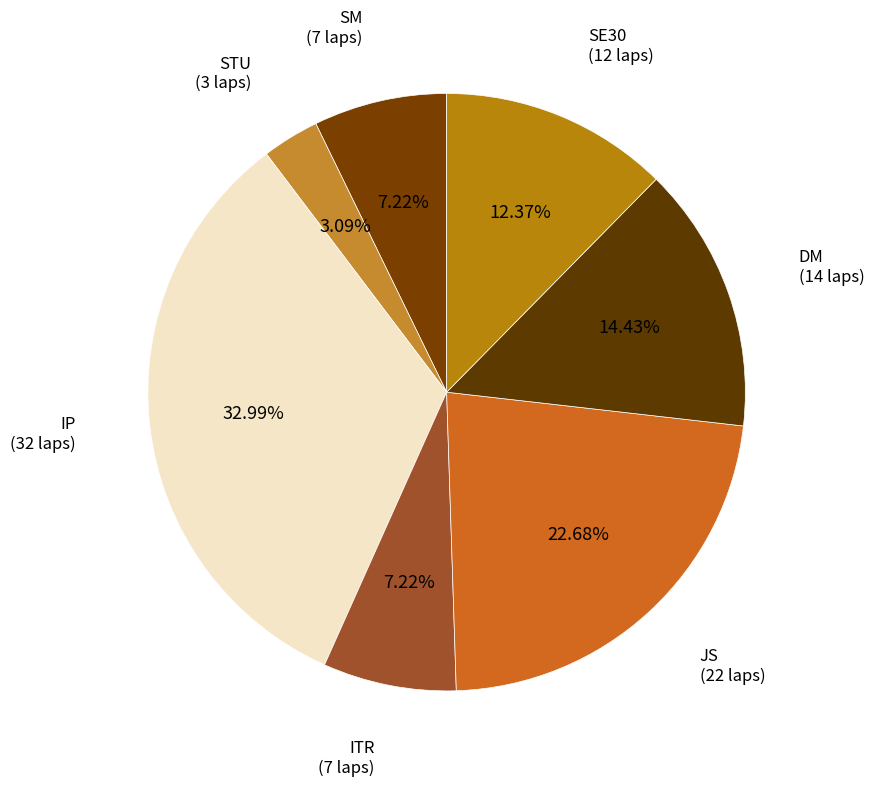

What is the ratio of the value at ITR to the value at SM?

1.0